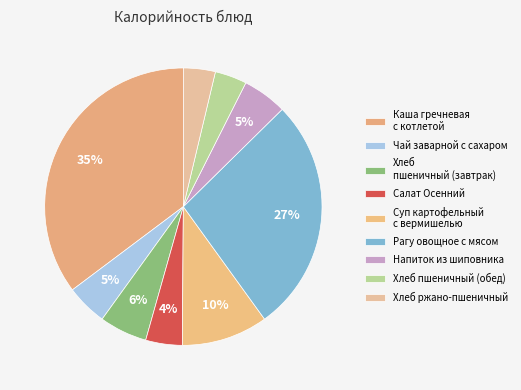

Count the number of slices in the pie.

9